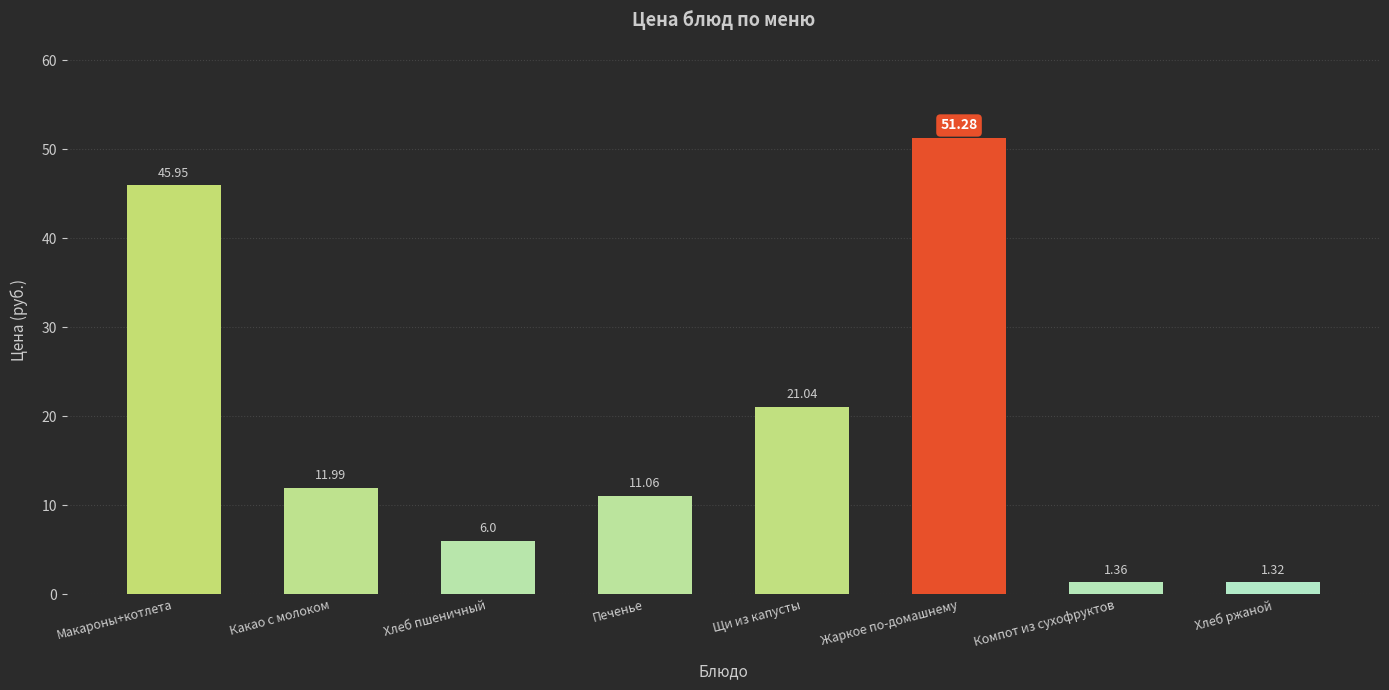

True or false: the data shows 11.1 at Печенье.

True